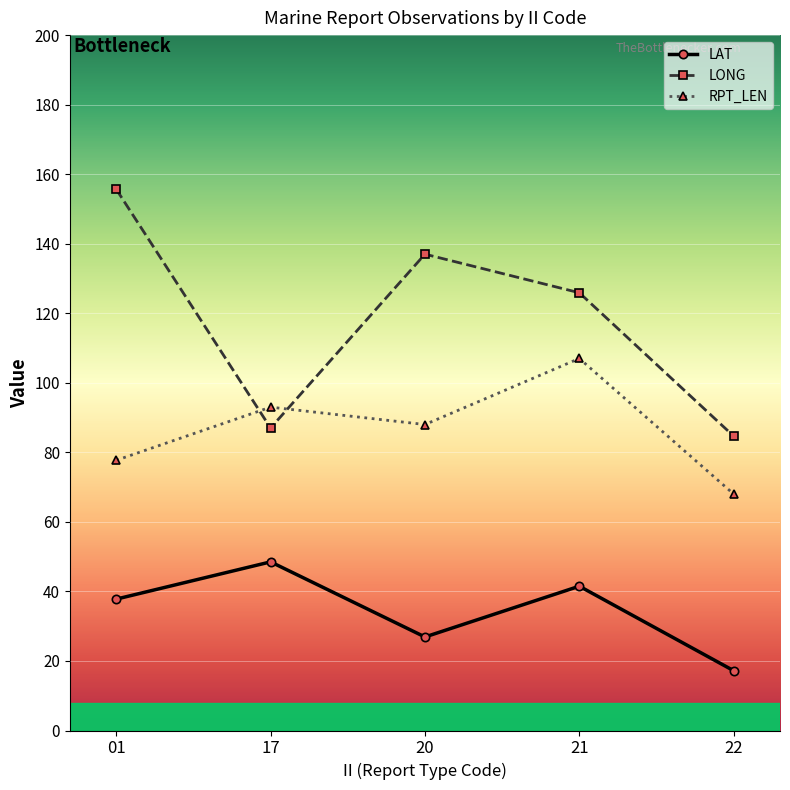

What is the difference between the highest and lowest values at 17?

44.5